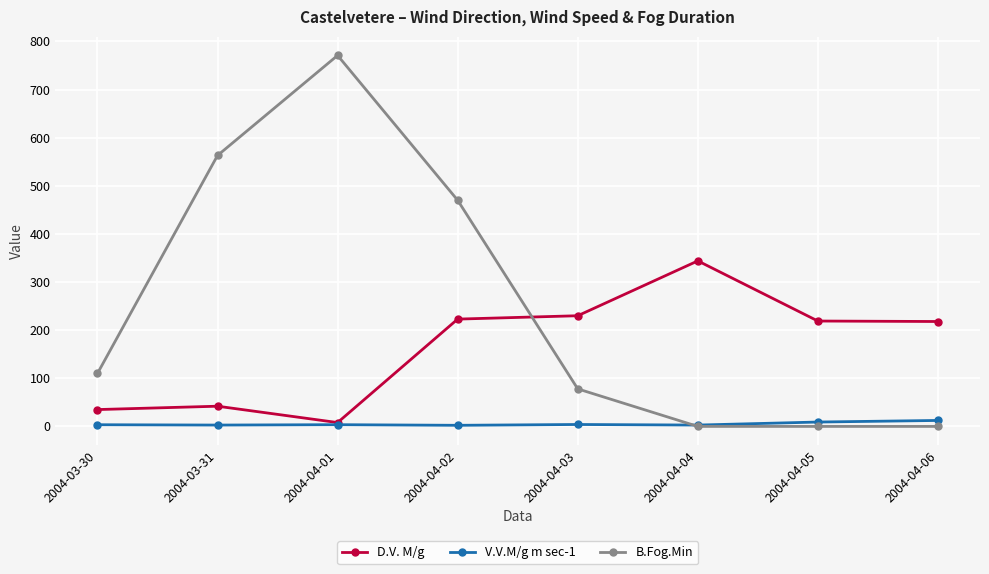

What is the difference between the highest and lowest values at 2004-04-01?

767.4